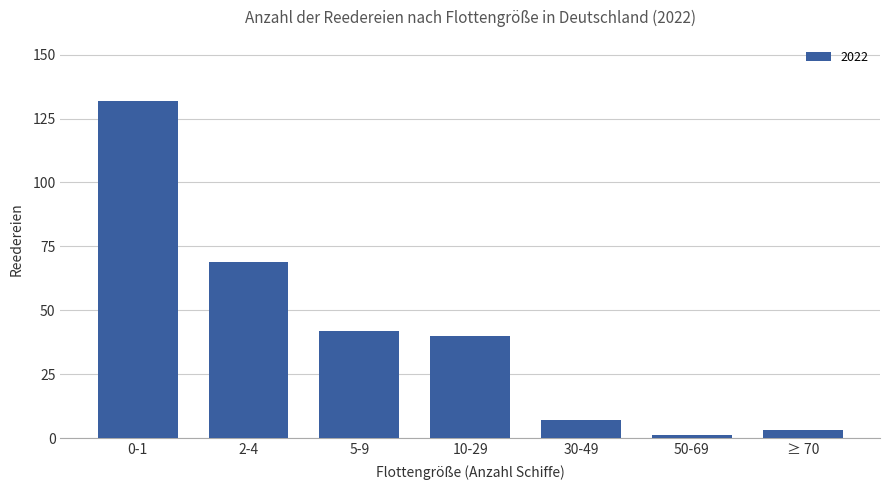

What position from the left is 10-29?

4